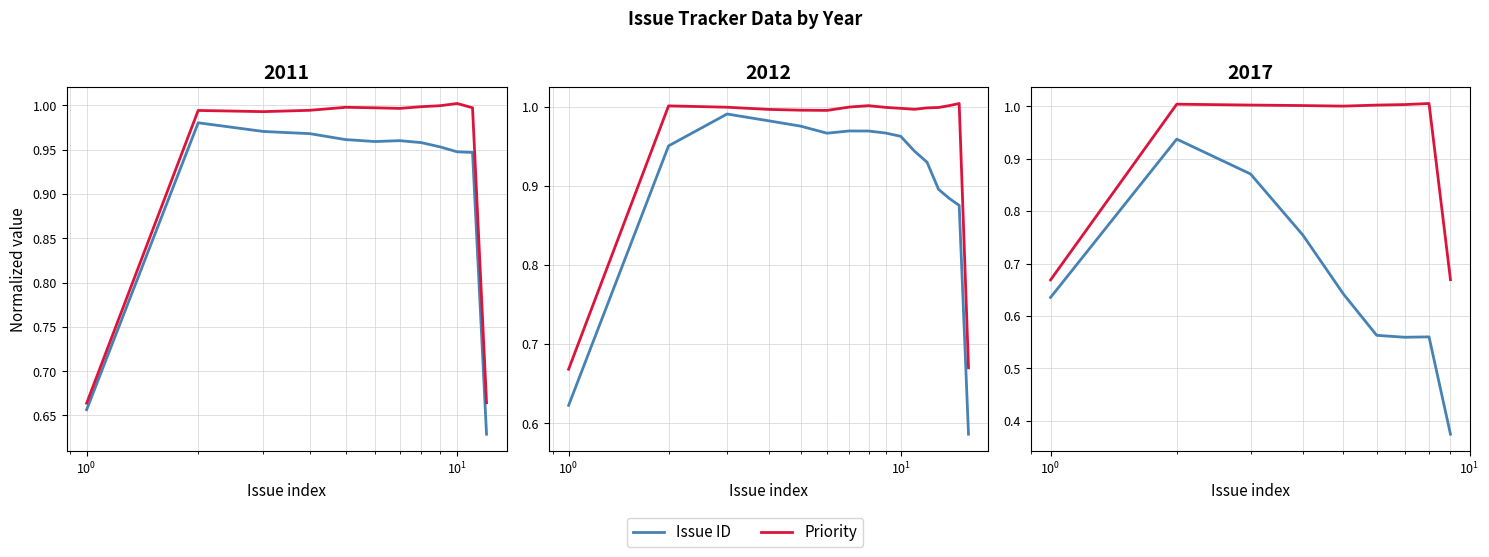

Reading left to right, extract all data points from this chart.

Issue ID: 0.6	0.9	0.9	0.8	0.6	0.6	0.6	0.6	0.4
Priority: 0.7	1.0	1.0	1.0	1.0	1.0	1.0	1.0	0.7